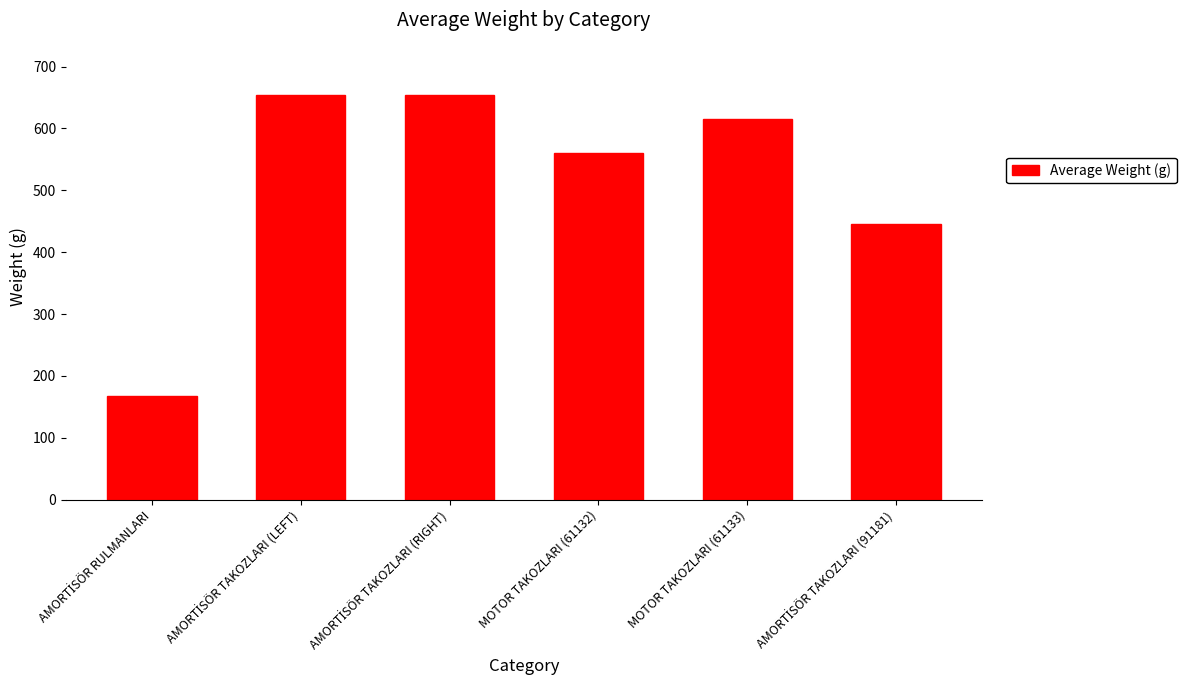

What is the maximum value shown in the chart?

654